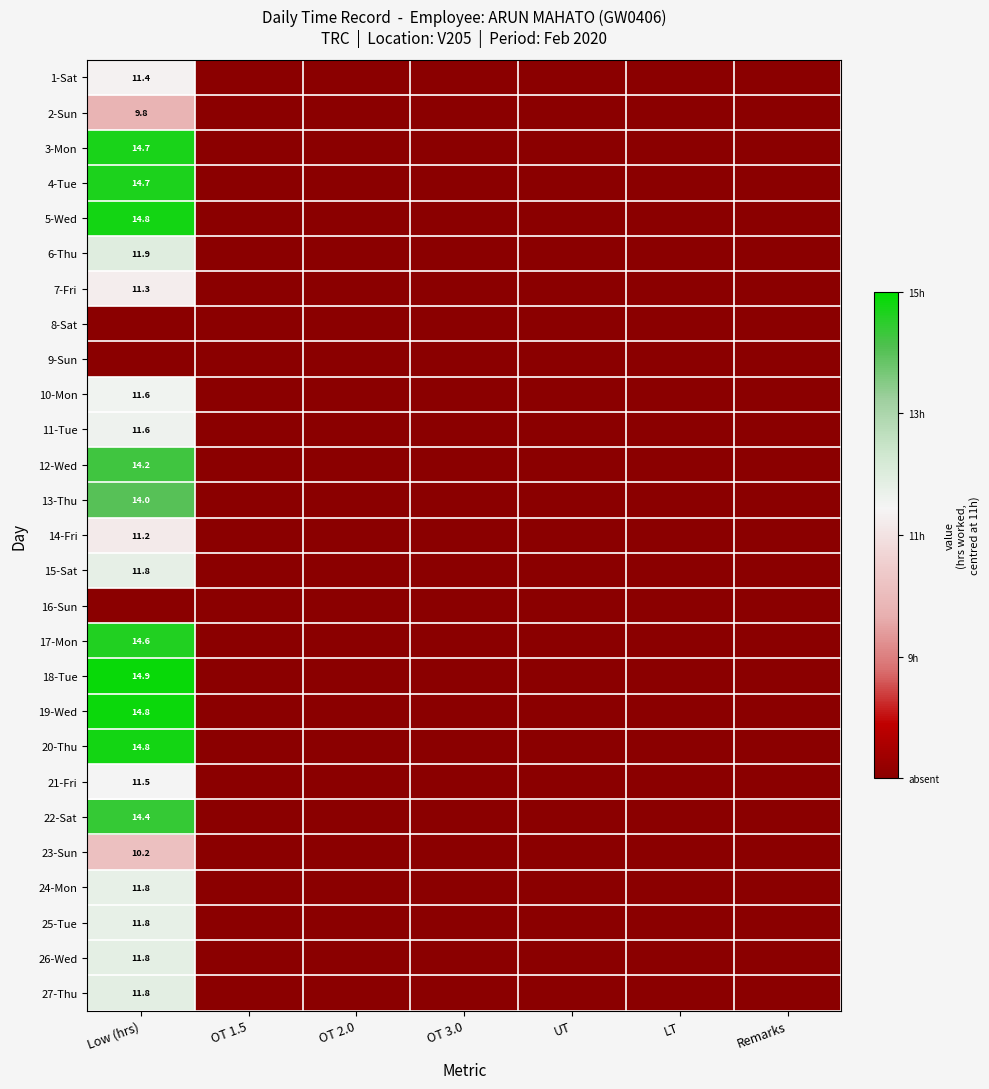

The value of 23-Sun at Low (hrs) is 6.1. True or false?

False